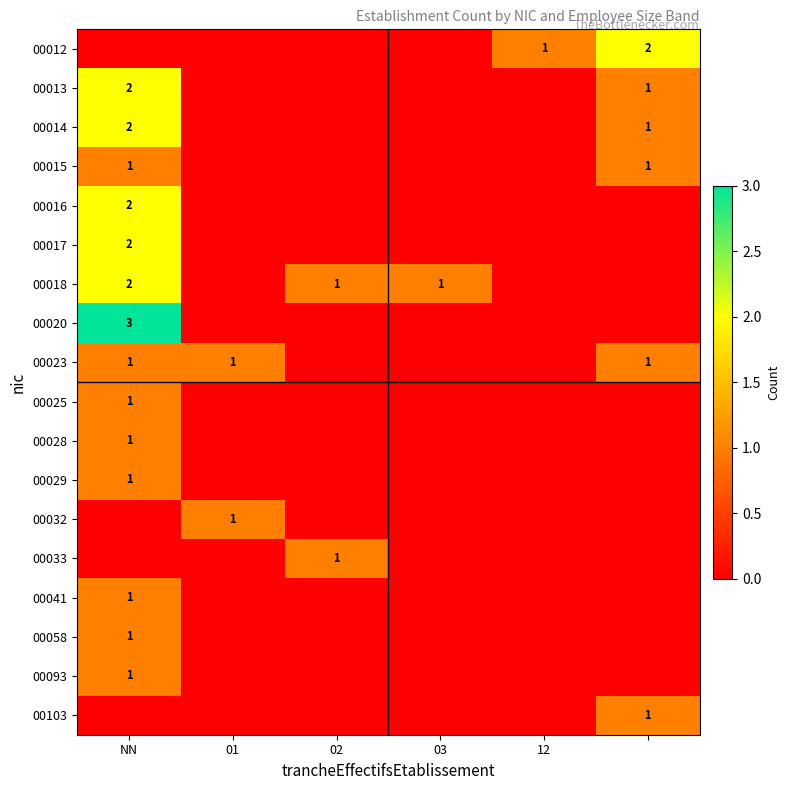

What is the total value across all series at 01?

2